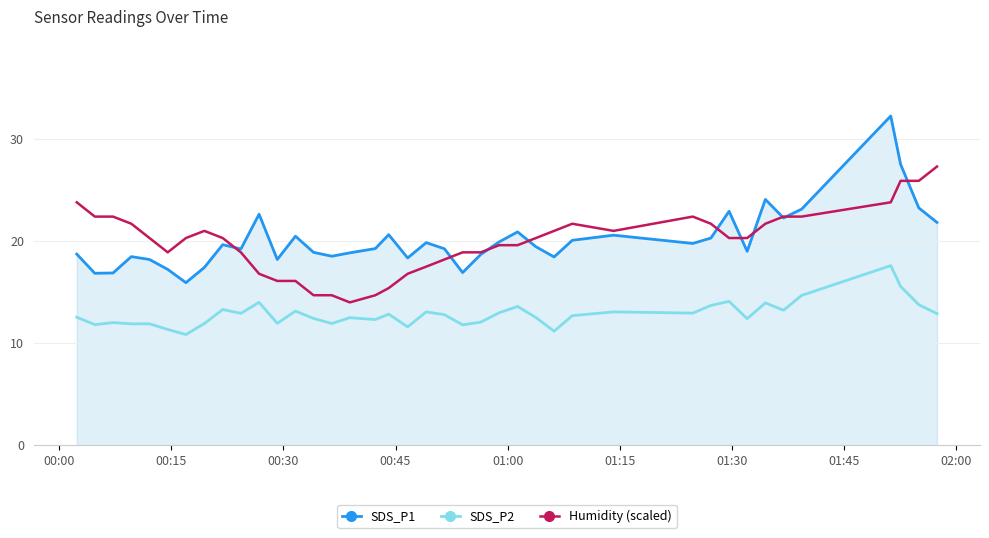

What is the minimum value for Humidity (scaled)?

14.0